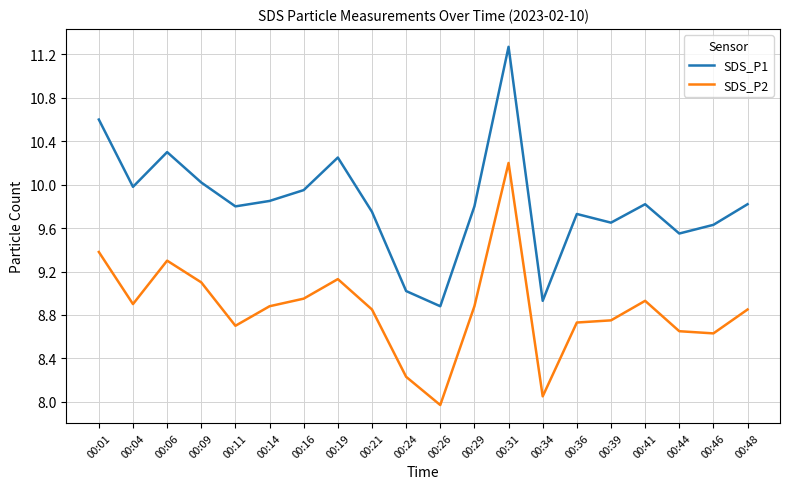

Which category has the lowest value in the SDS_P1 series?

00:26